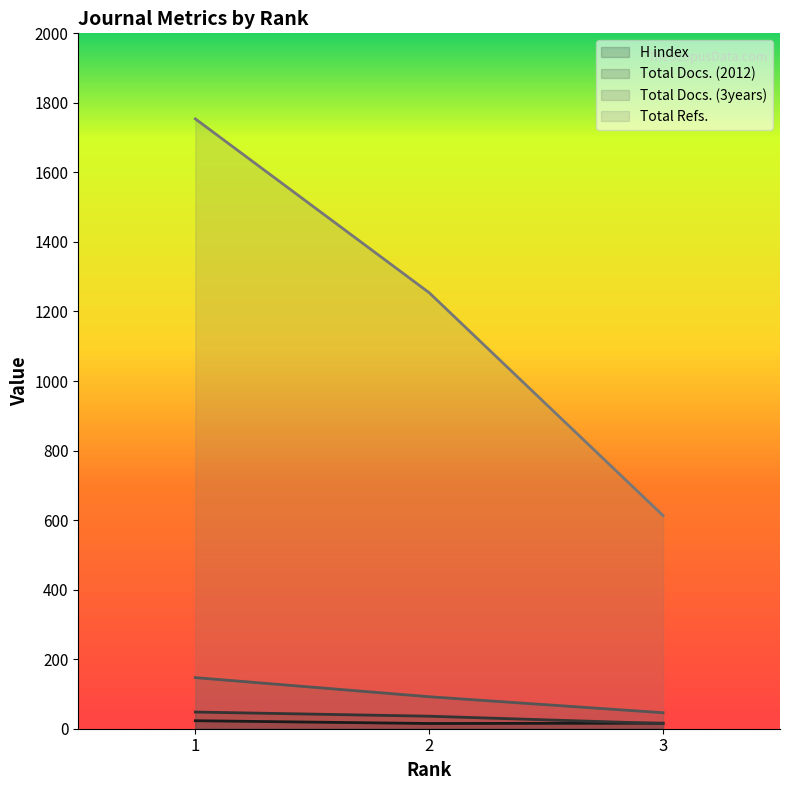

Which series changed the most between 1 and 3?

Total Refs.